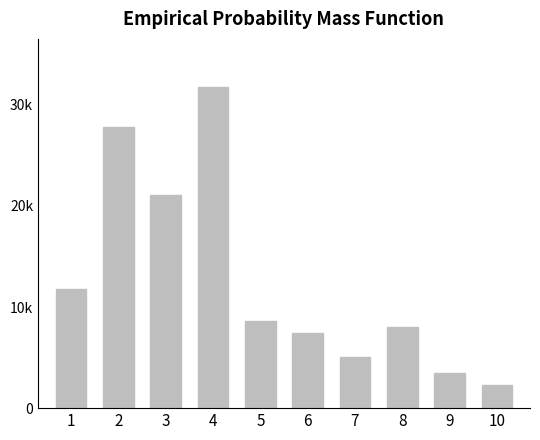

Where is the data nearest to the value 17020?

3